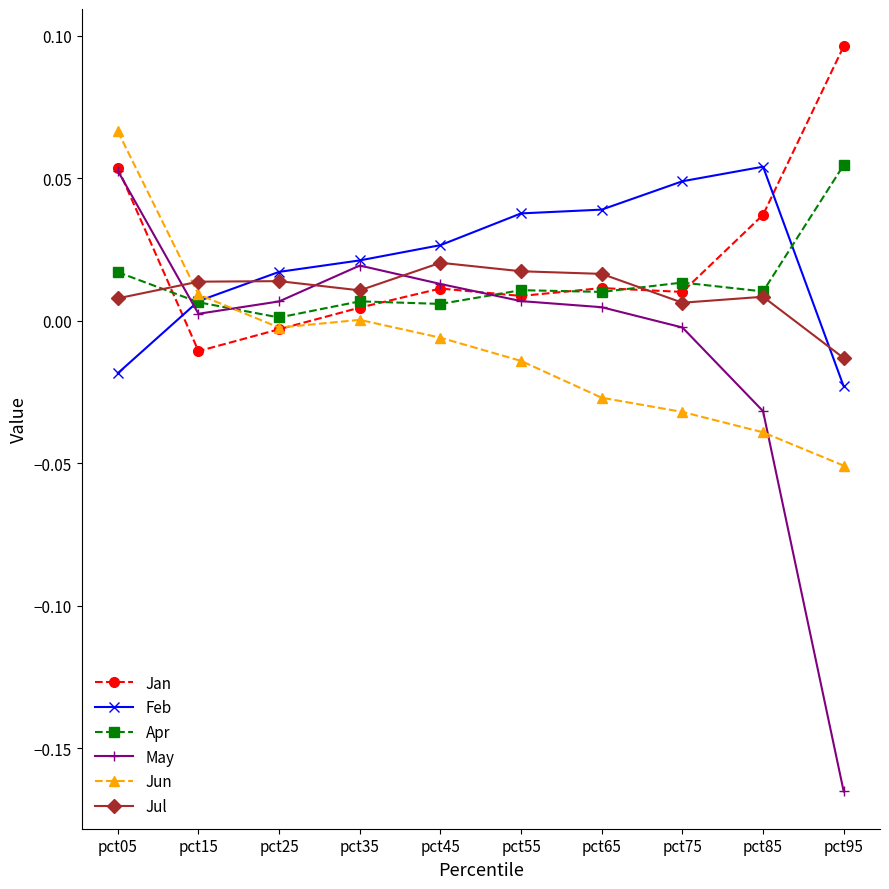

Rank the categories by Jun value from highest to lowest.

pct05, pct15, pct35, pct25, pct45, pct55, pct65, pct75, pct85, pct95